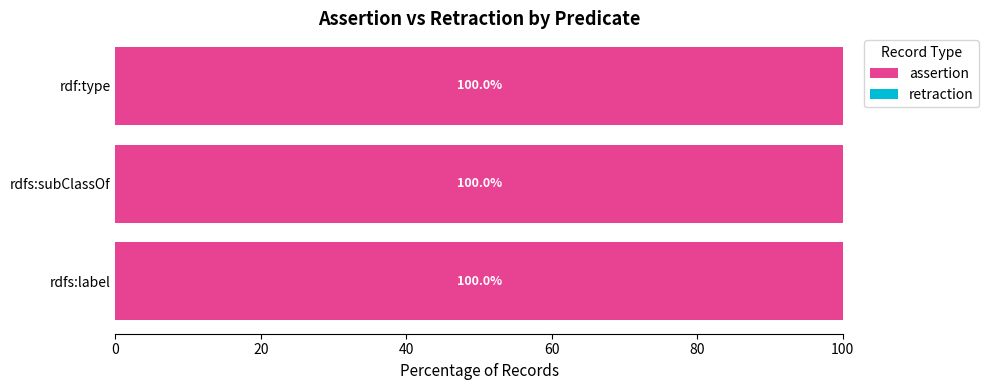

What are all the series names shown in the legend?

assertion, retraction